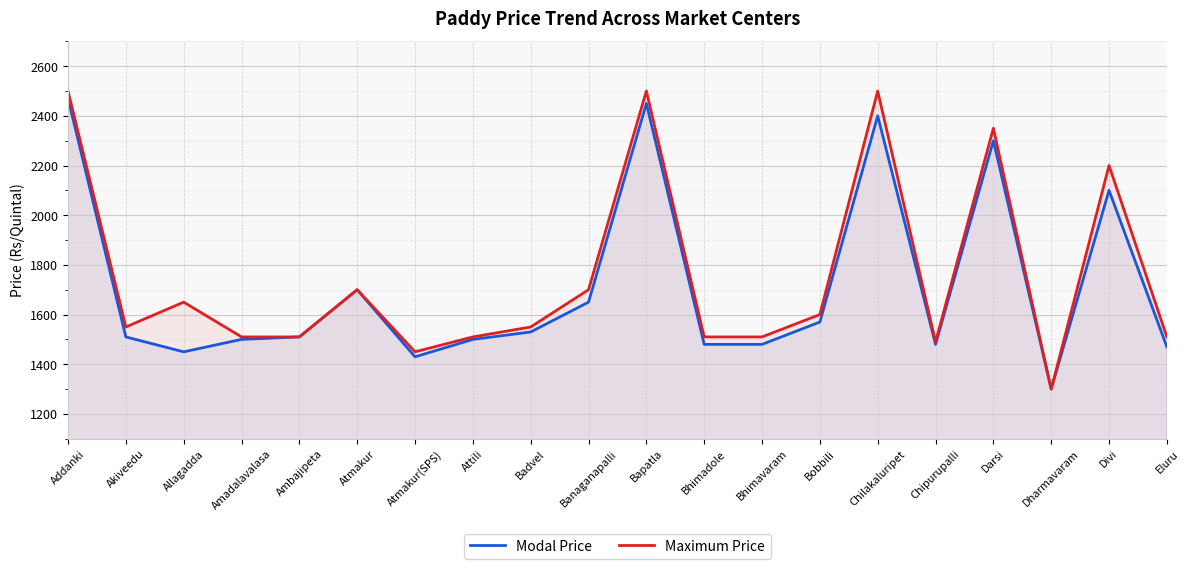

Which series has the widest spread of values?

Maximum Price